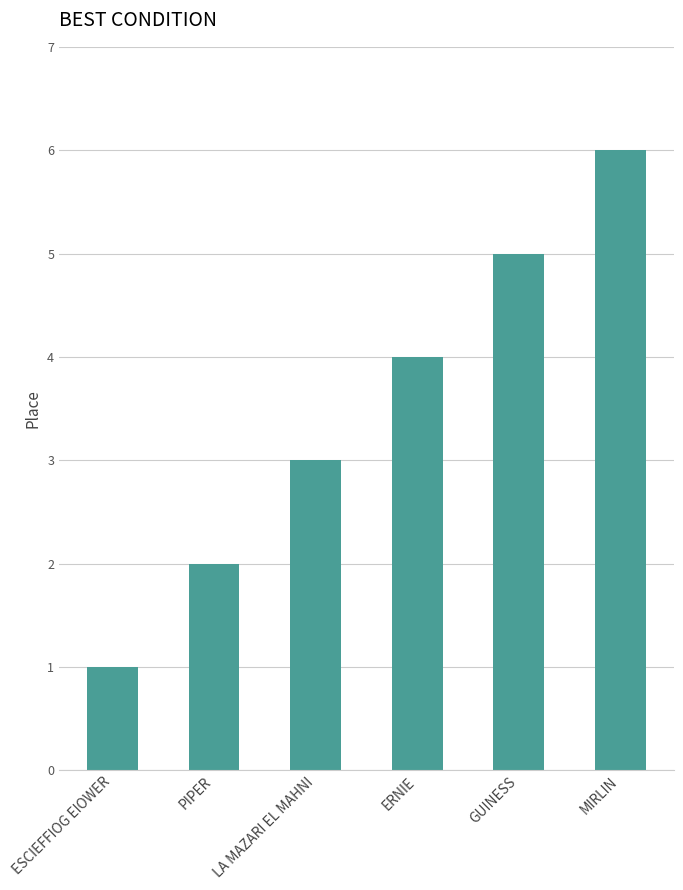

Which category has the lowest value across all series?

ESCIEFFIOG EIOWER